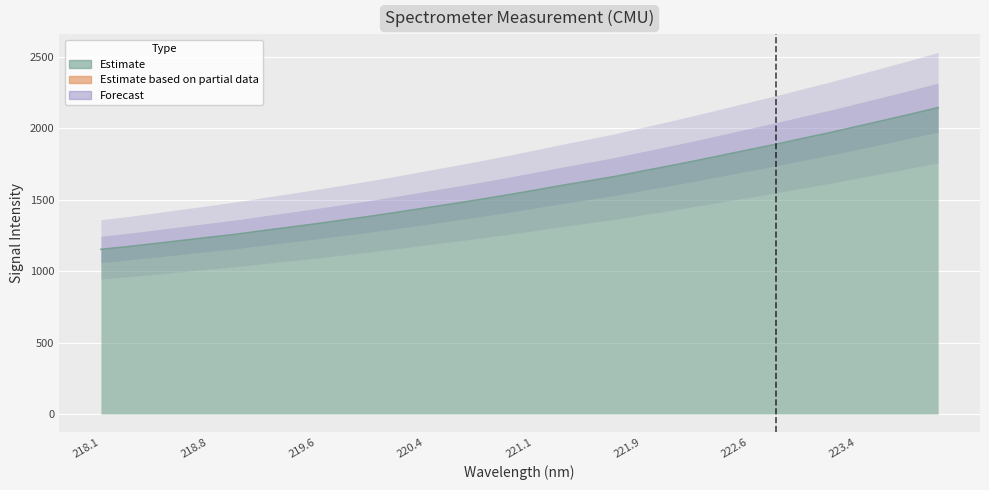

The chart shows a value of 2055.6 at 223.5987. True or false?

True